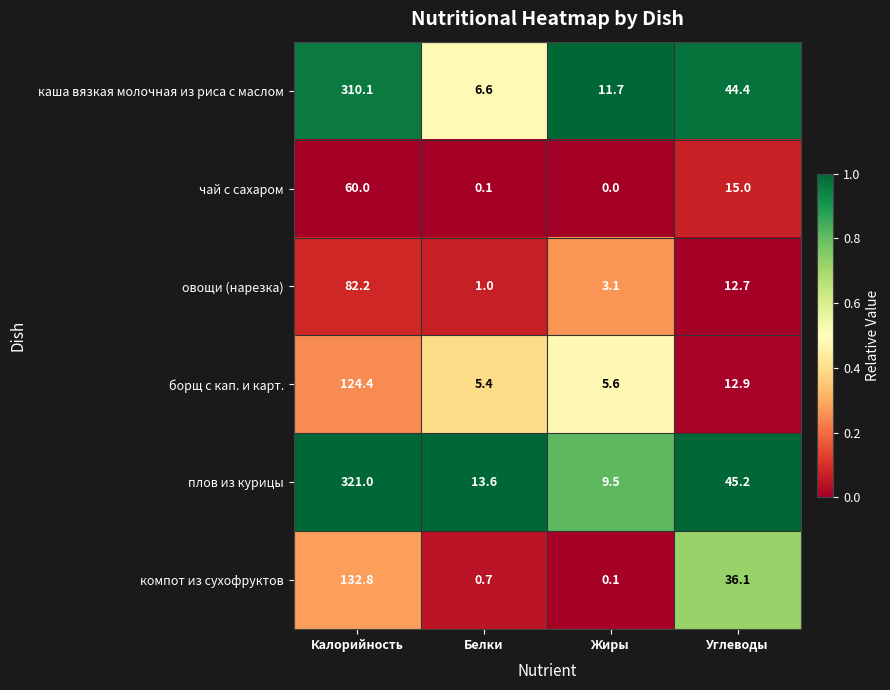

Reading left to right, transcribe all the data shown in this chart.

каша вязкая молочная из риса с маслом: 310.1	6.6	11.7	44.4
чай с сахаром: 60.0	0.1	0.0	15.0
овощи (нарезка): 82.2	1.0	3.1	12.7
борщ с кап. и карт.: 124.4	5.4	5.6	12.9
плов из курицы: 321.0	13.6	9.5	45.2
компот из сухофруктов: 132.8	0.7	0.1	36.1